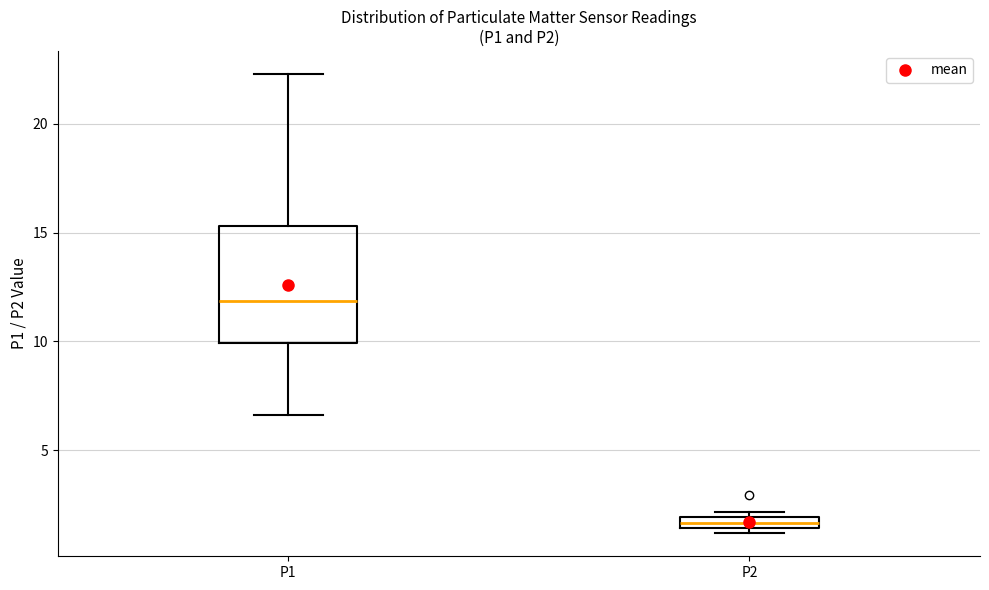

Where is the upper edge of the box for P2 on the y-axis? The values are not printed on the chart, so give them approximately, as read against the axis.

2.0